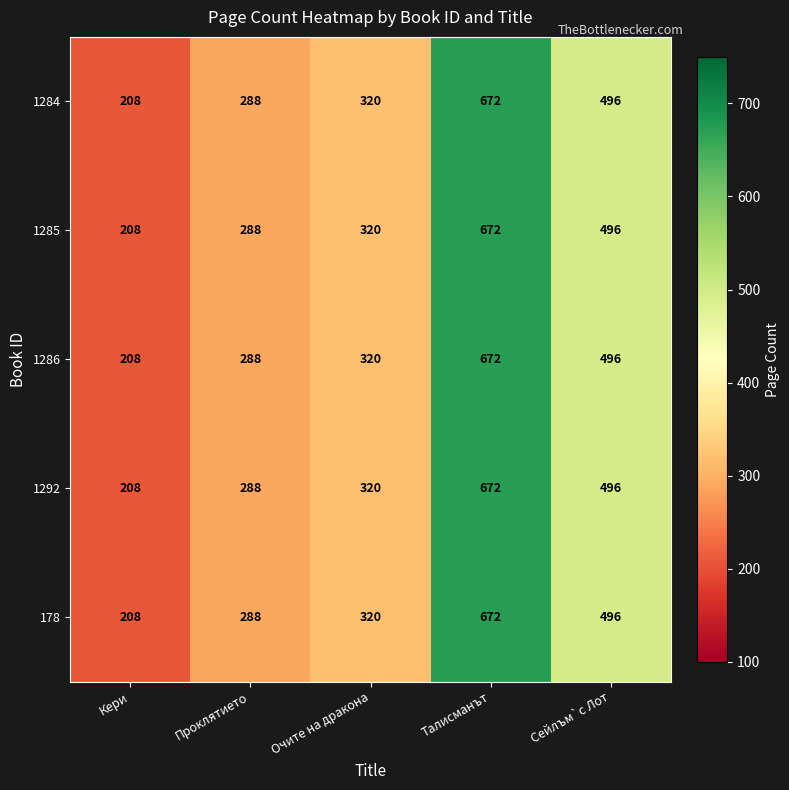

Reading left to right, list all the values displayed in this chart.

1284: 208	288	320	672	496
1285: 208	288	320	672	496
1286: 208	288	320	672	496
1292: 208	288	320	672	496
178: 208	288	320	672	496